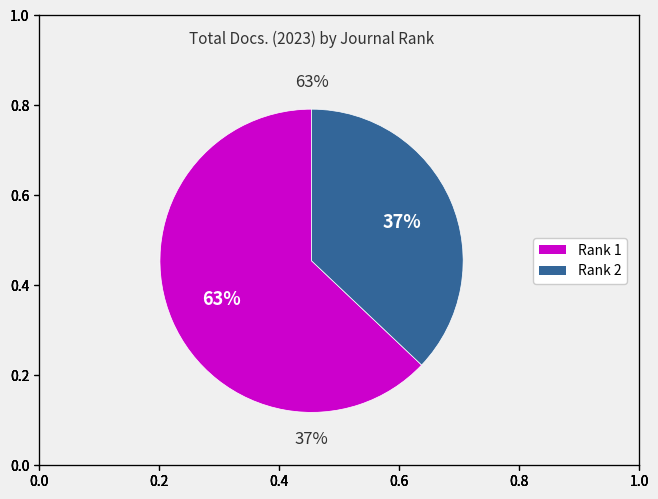

How much of the chart is everything except Rank 1 (Traffic)?

37.1%